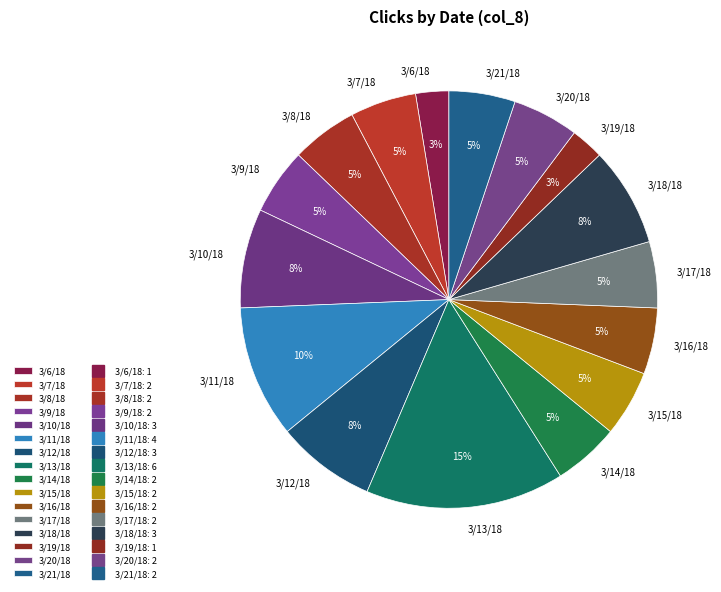

Which category has the biggest portion of the pie?

3/13/18